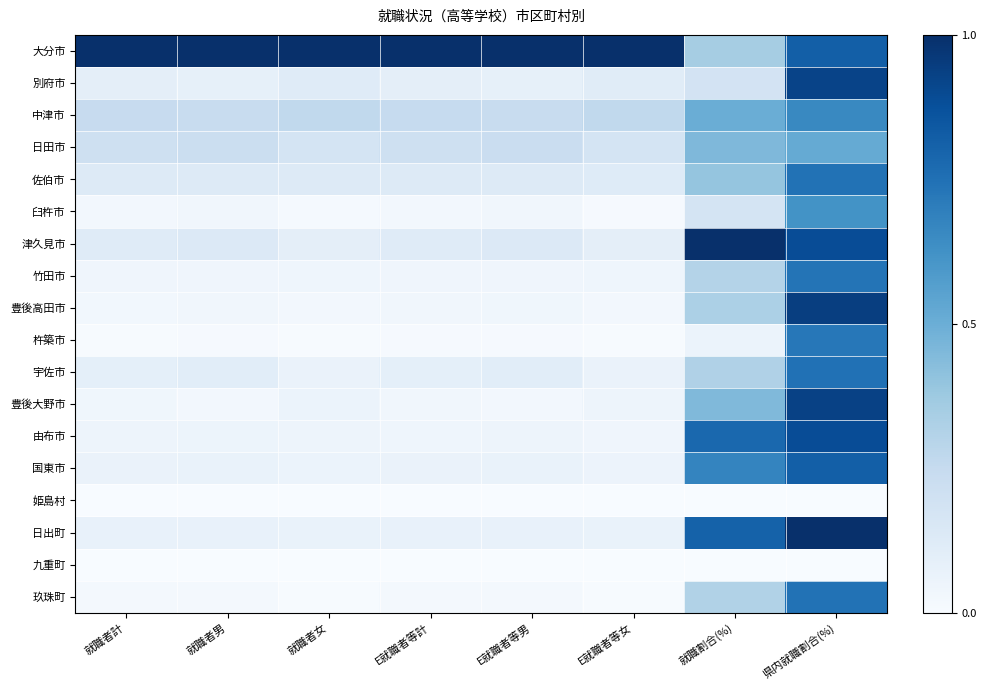

At how many categories does at least one series exceed 0?

8